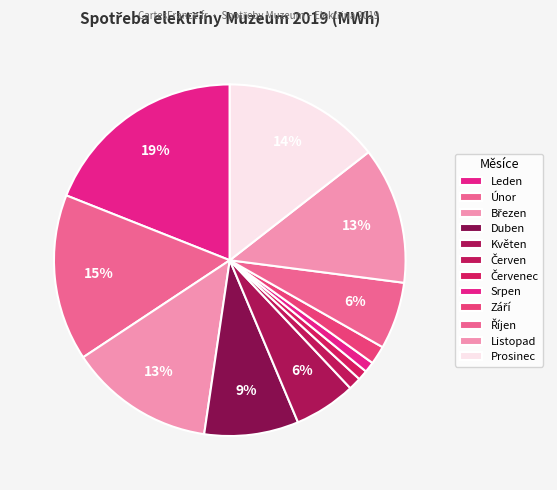

Is there a majority slice in this chart?

No